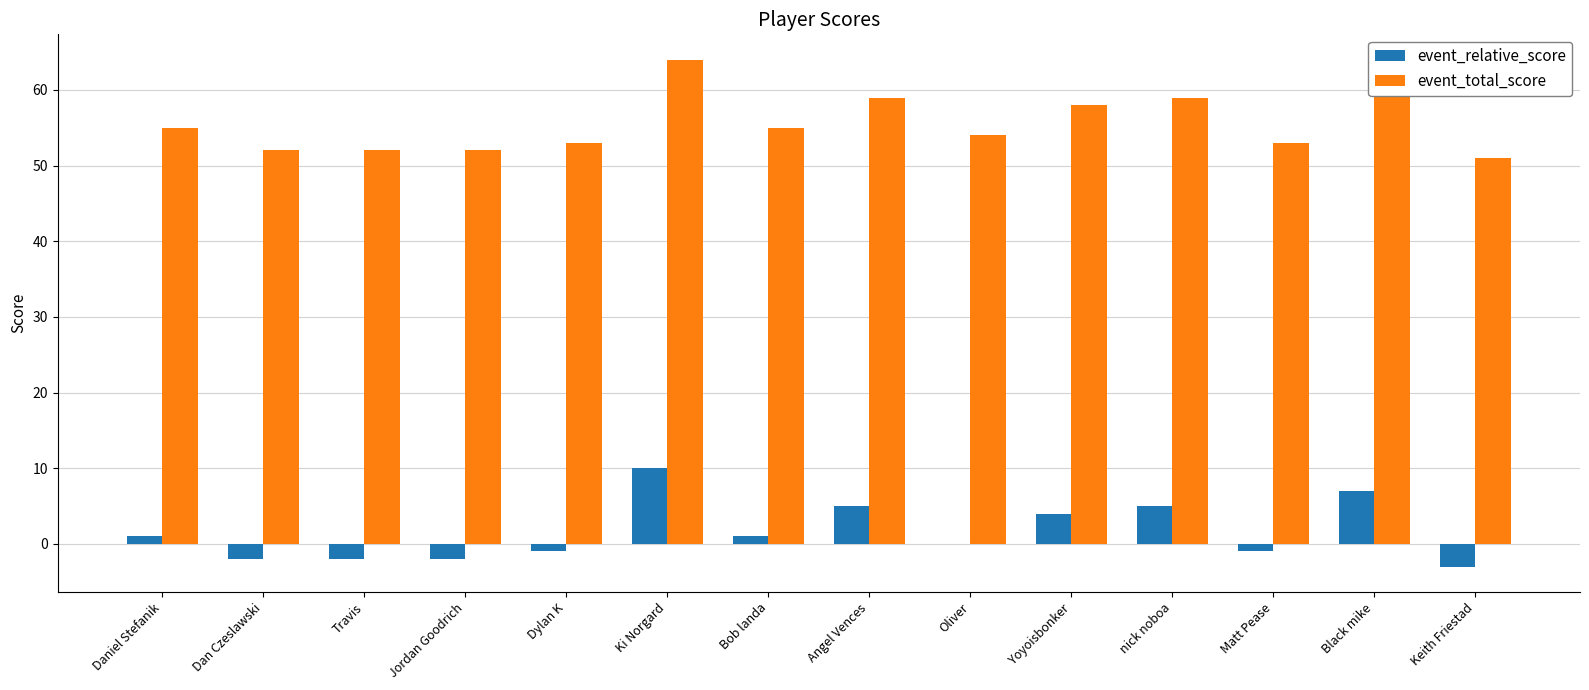

Count the number of categories in the chart.

14